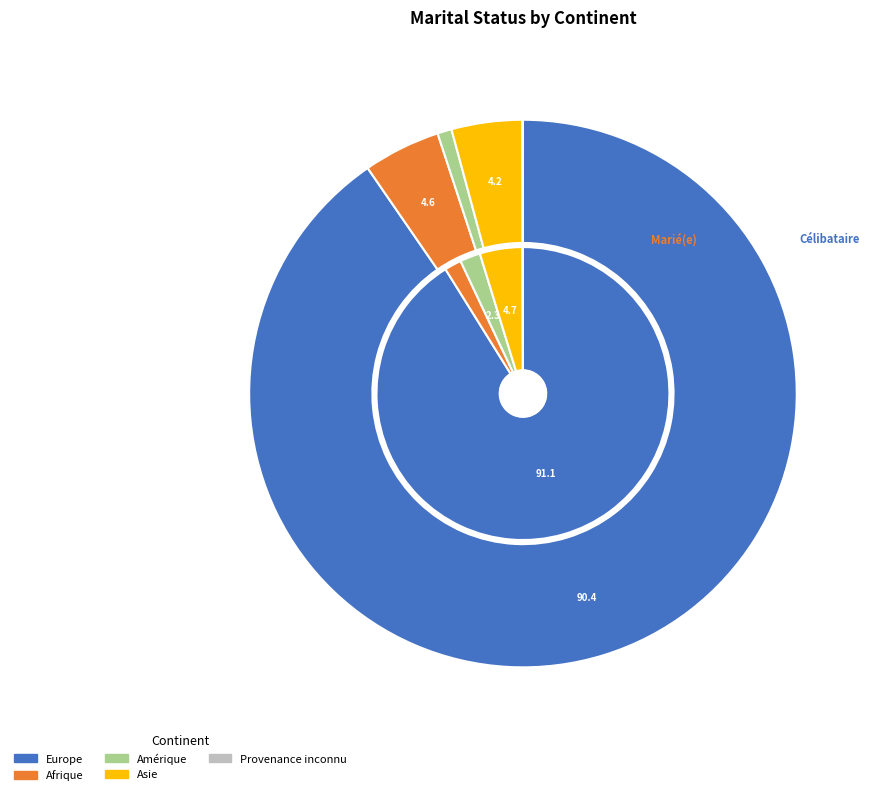

Rank the series by their maximum value, from highest to lowest.

Marié(e), Célibataire